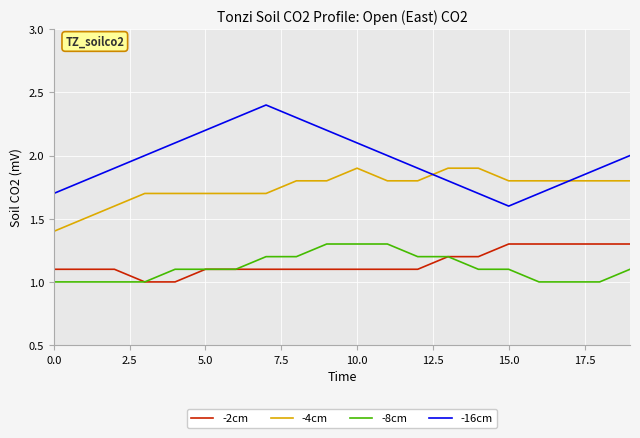

How many distinct data groups are displayed?

4